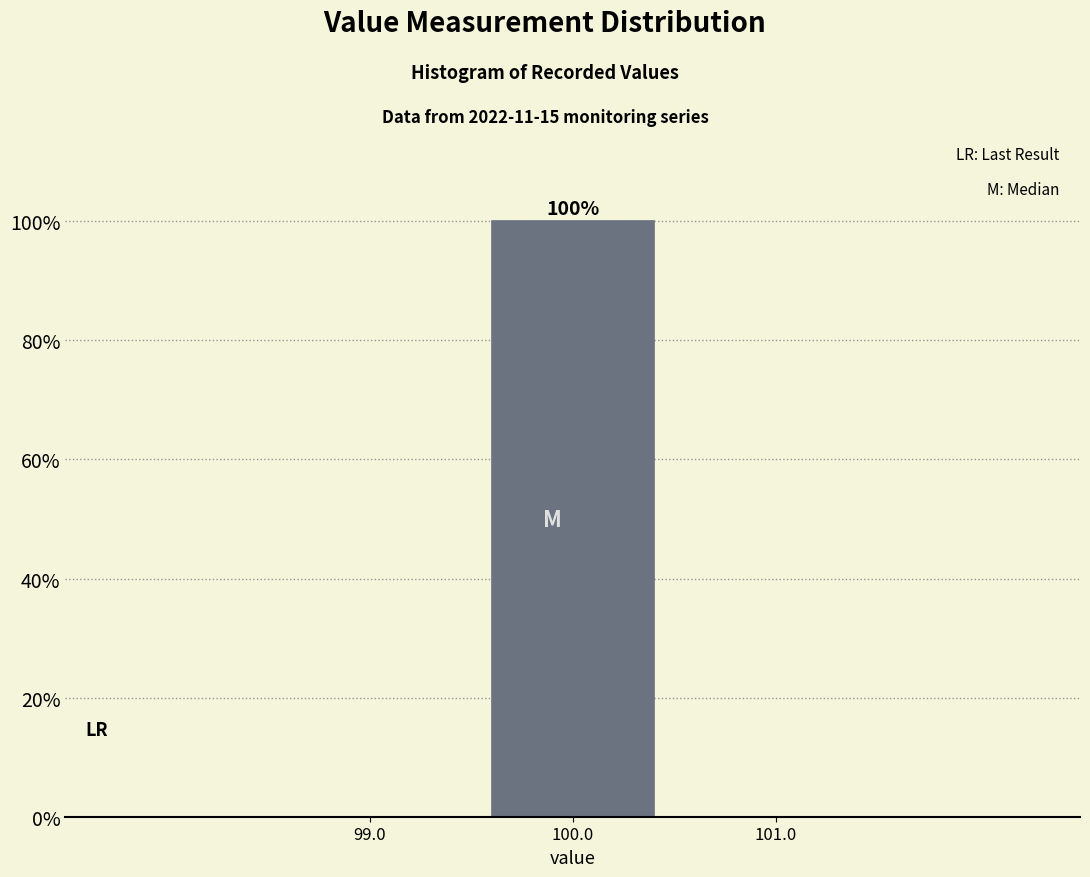

Over which range of the x-axis is the bar tallest?

99.5 to 100.5